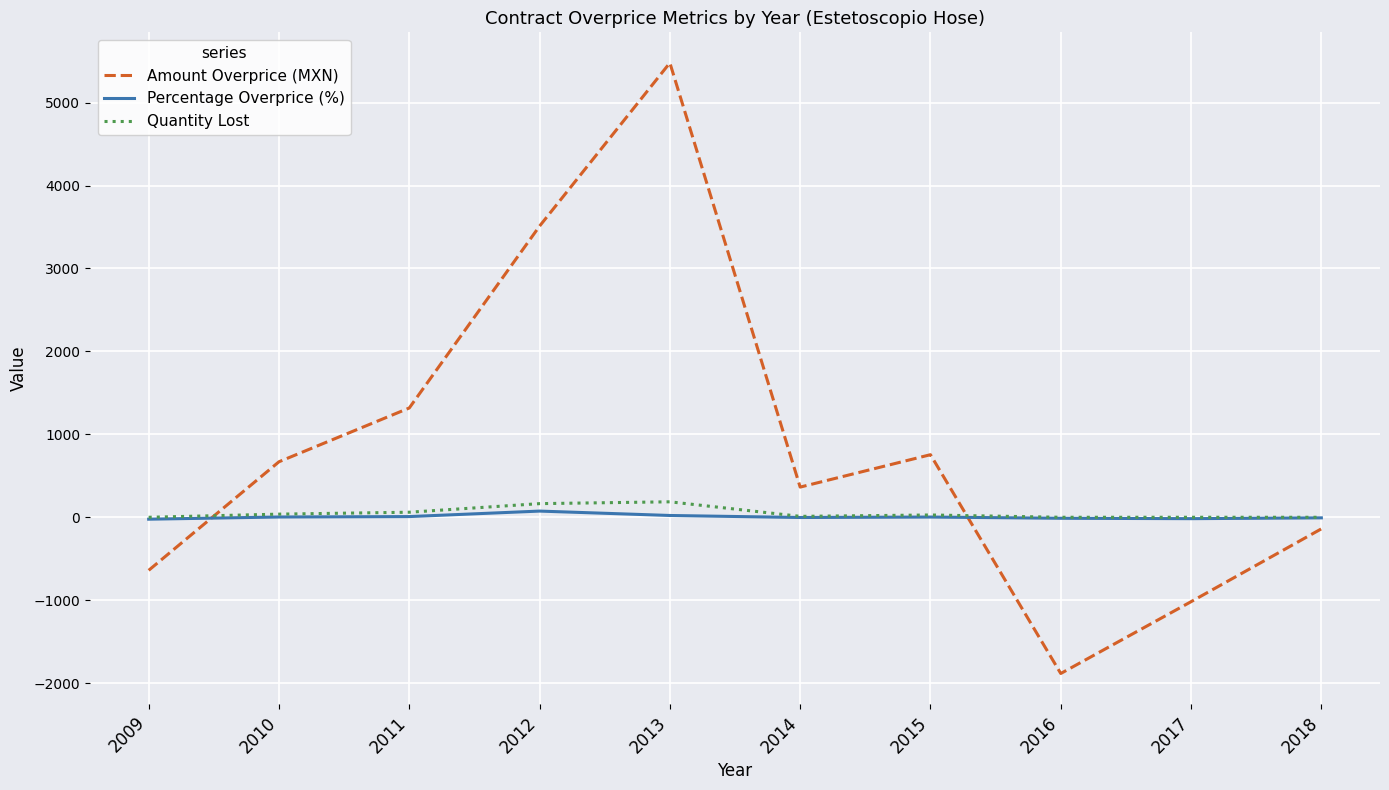

True or false: Percentage Overprice (%) has a value of -7.0 at 2018.

True